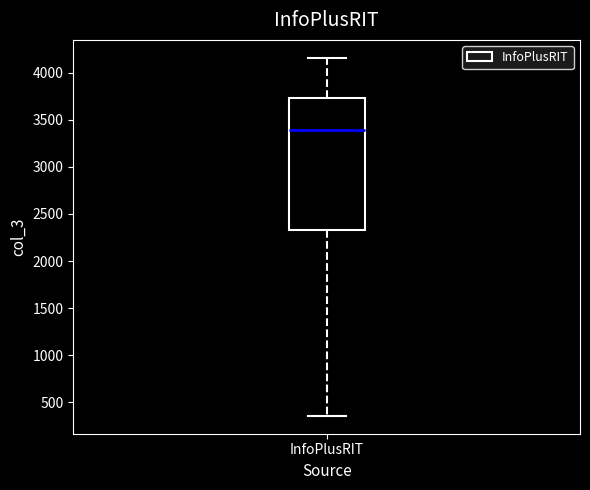

Where does the median line of the box for InfoPlusRIT sit on the y-axis? The values are not printed on the chart, so give them approximately, as read against the axis.

3400